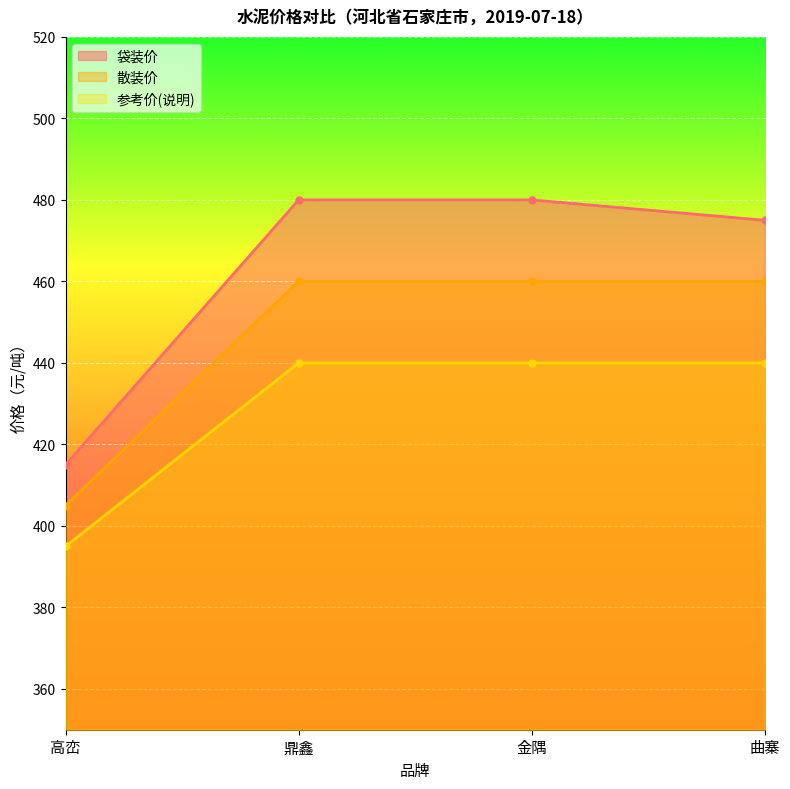

What is the difference between the 袋装价 values at 曲寨 and 鼎鑫?

5